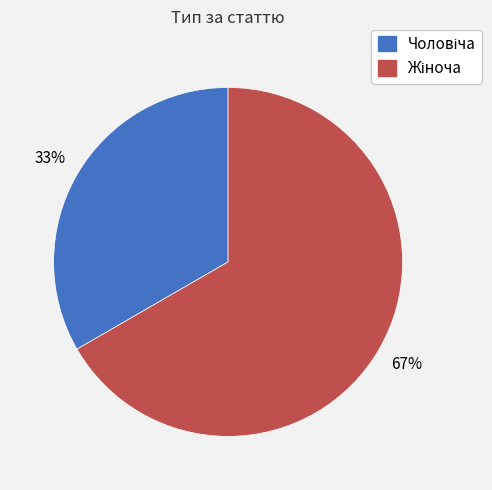

How many slices are in this pie chart?

2